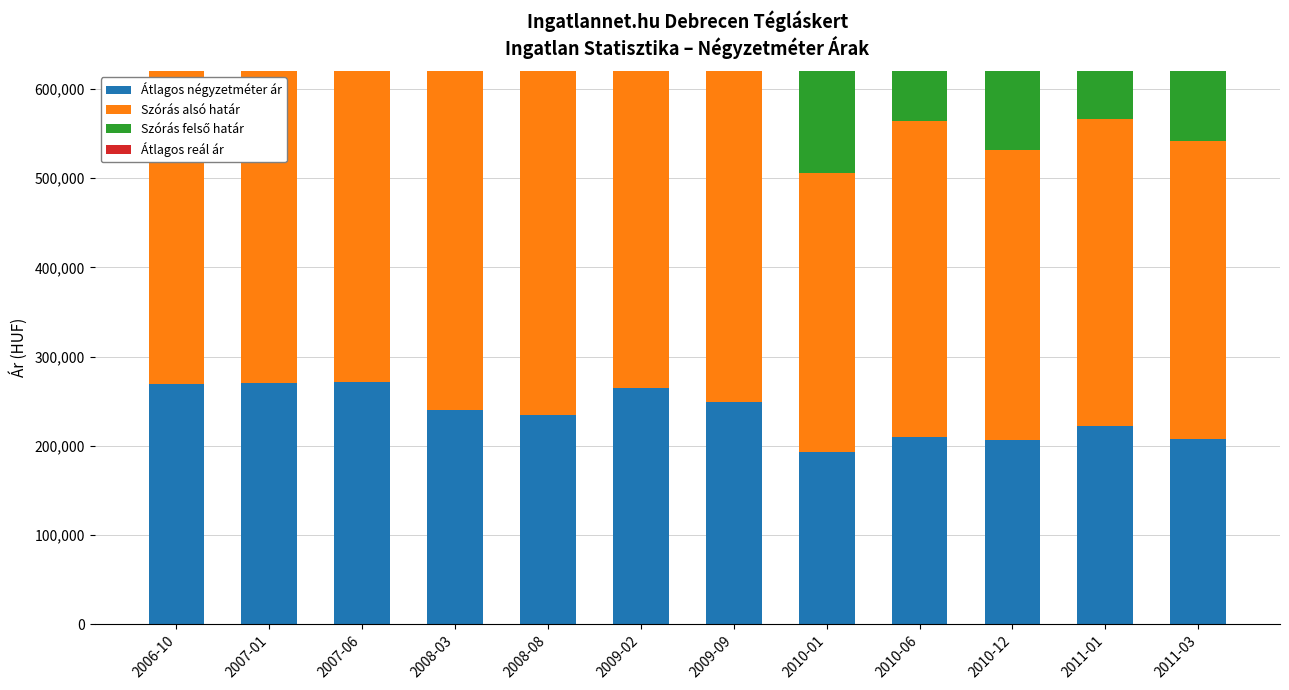

What are all the series names shown in the legend?

Átlagos négyzetméter ár, Szórás alsó határ, Szórás felső határ, Átlagos reál ár